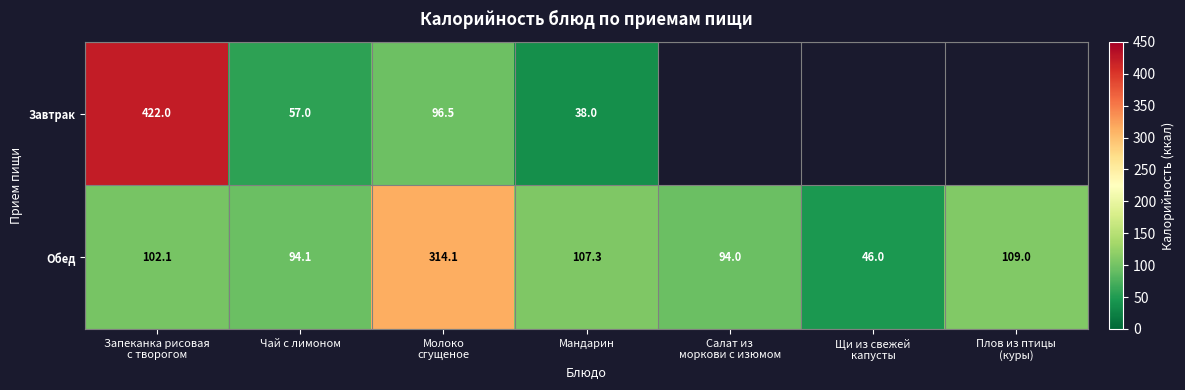

At which category is the sum across all series the highest?

Запеканка рисовая
с творогом